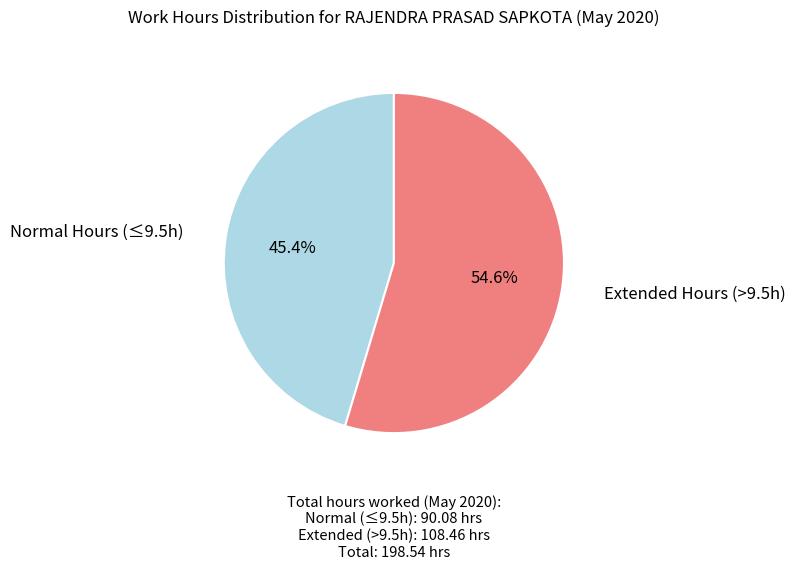

Count the number of slices in the pie.

2